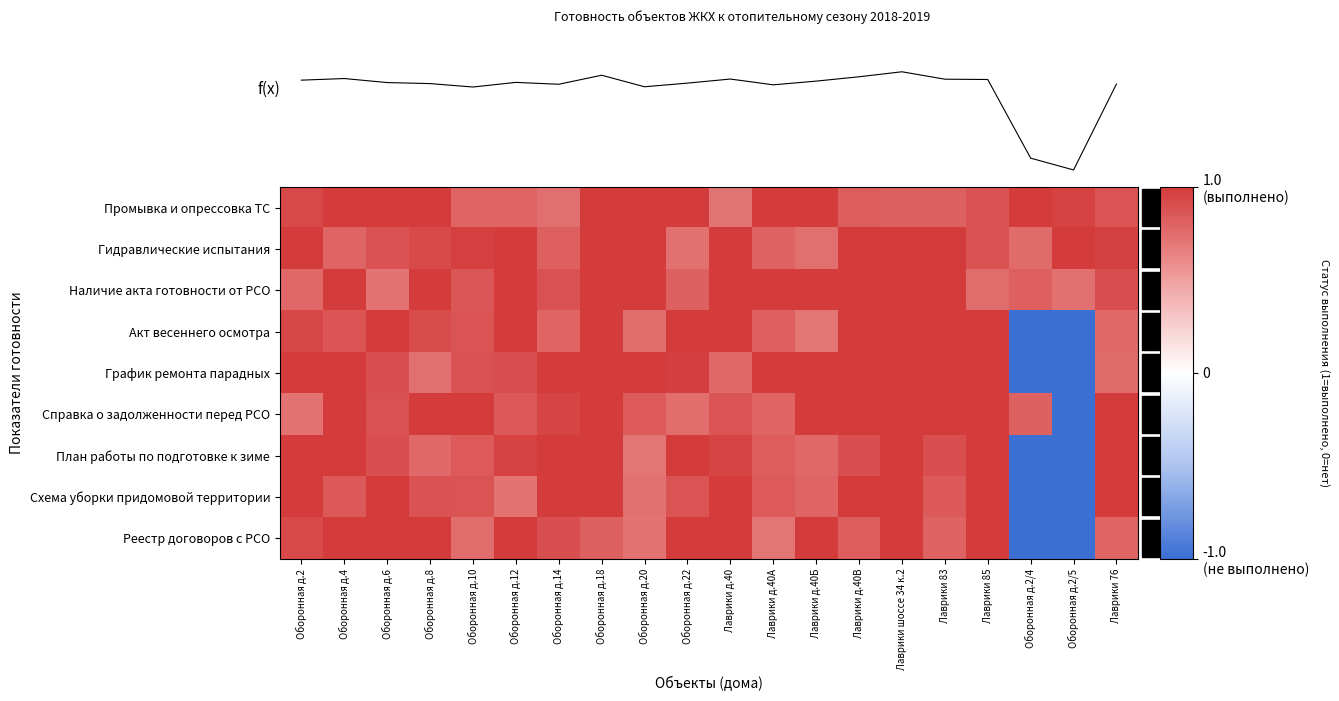

The value of Наличие акта готовности от РСО at Лаврики д.40 is 0.6. True or false?

False